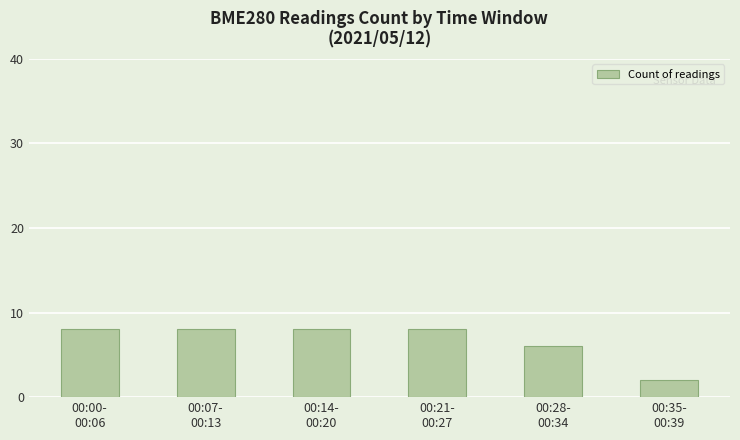

Does the chart contain stacked bars?

No